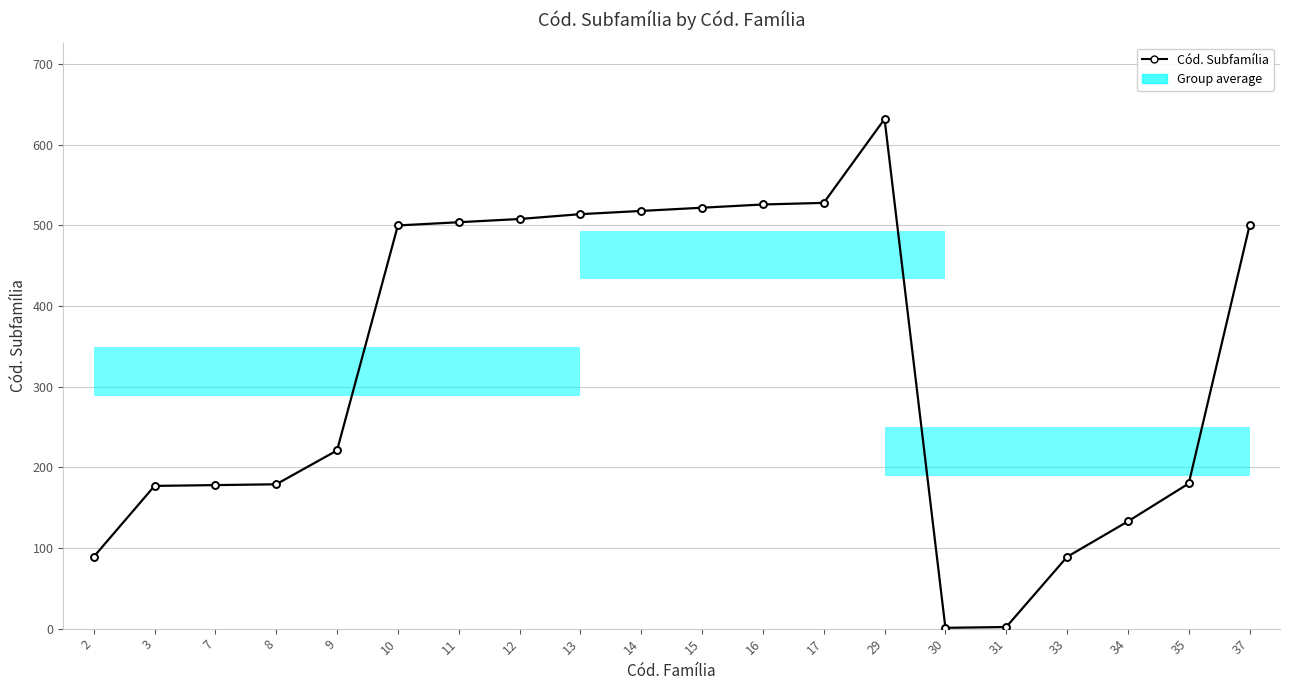

How many data points are less than 500?

10